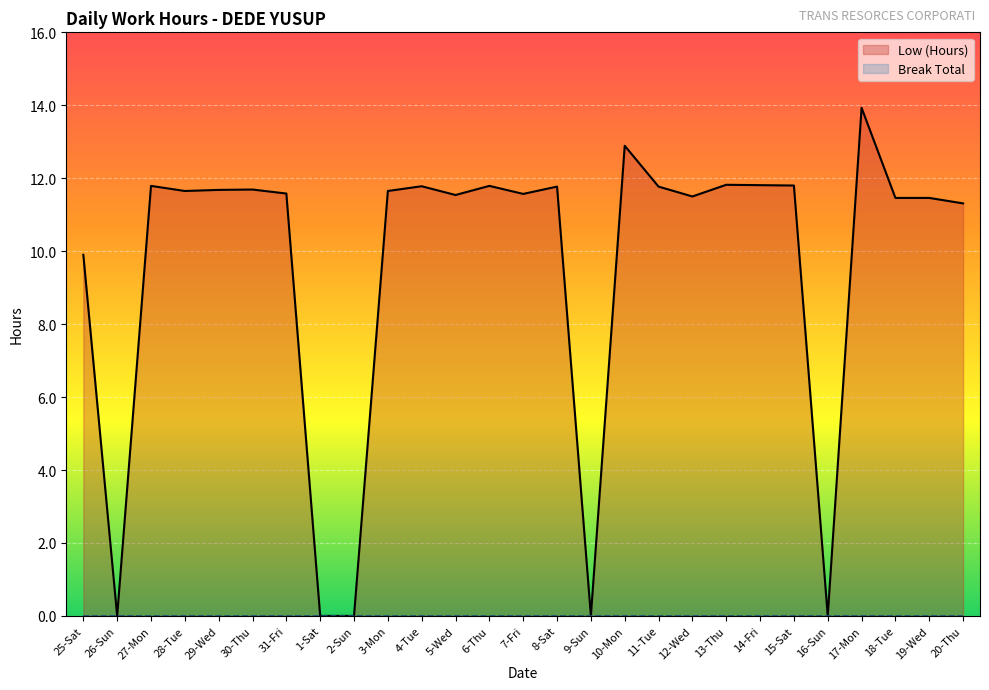

Rank the categories by Break Total value from lowest to highest.

25-Sat, 26-Sun, 27-Mon, 28-Tue, 29-Wed, 30-Thu, 31-Fri, 1-Sat, 2-Sun, 3-Mon, 4-Tue, 5-Wed, 6-Thu, 7-Fri, 8-Sat, 9-Sun, 10-Mon, 11-Tue, 12-Wed, 13-Thu, 14-Fri, 15-Sat, 16-Sun, 17-Mon, 18-Tue, 19-Wed, 20-Thu